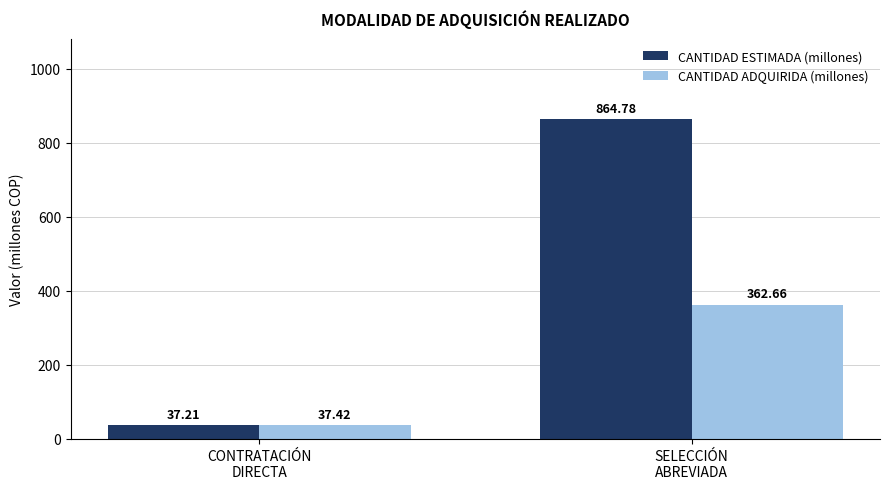

Reading left to right, transcribe all the data shown in this chart.

CANTIDAD ESTIMADA (millones): 37.2	864.8
CANTIDAD ADQUIRIDA (millones): 37.4	362.7